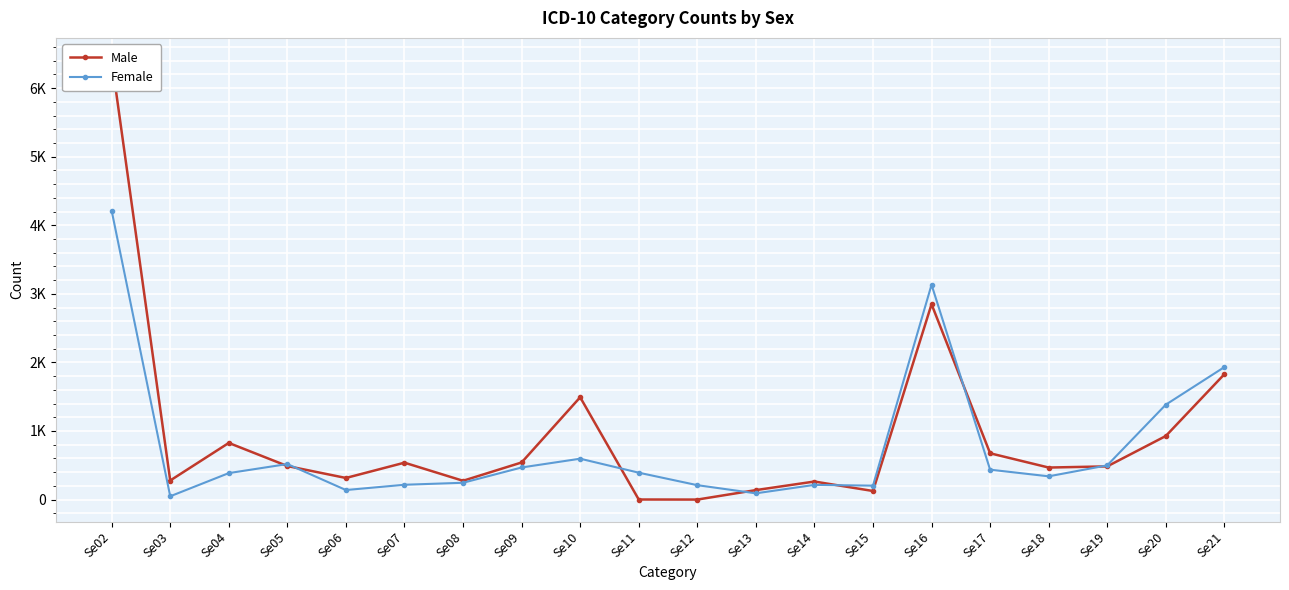

At how many categories does at least one series exceed 5695?

1